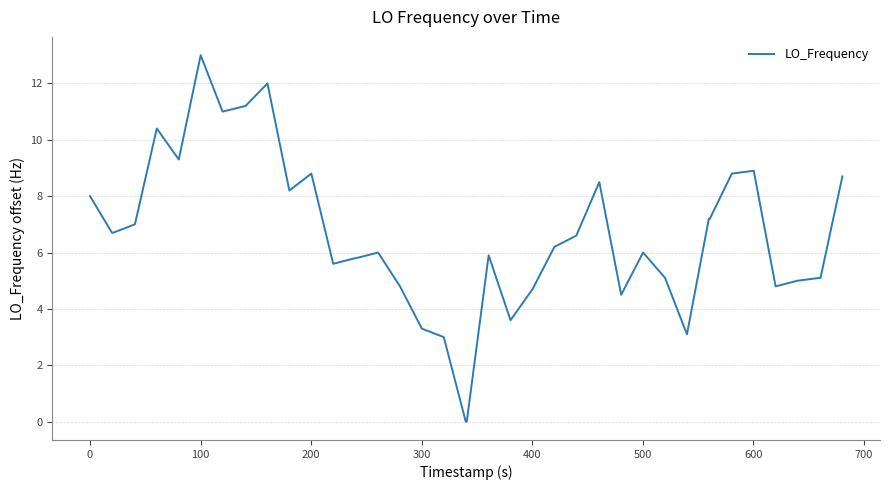

How many categories are shown in the chart?

40